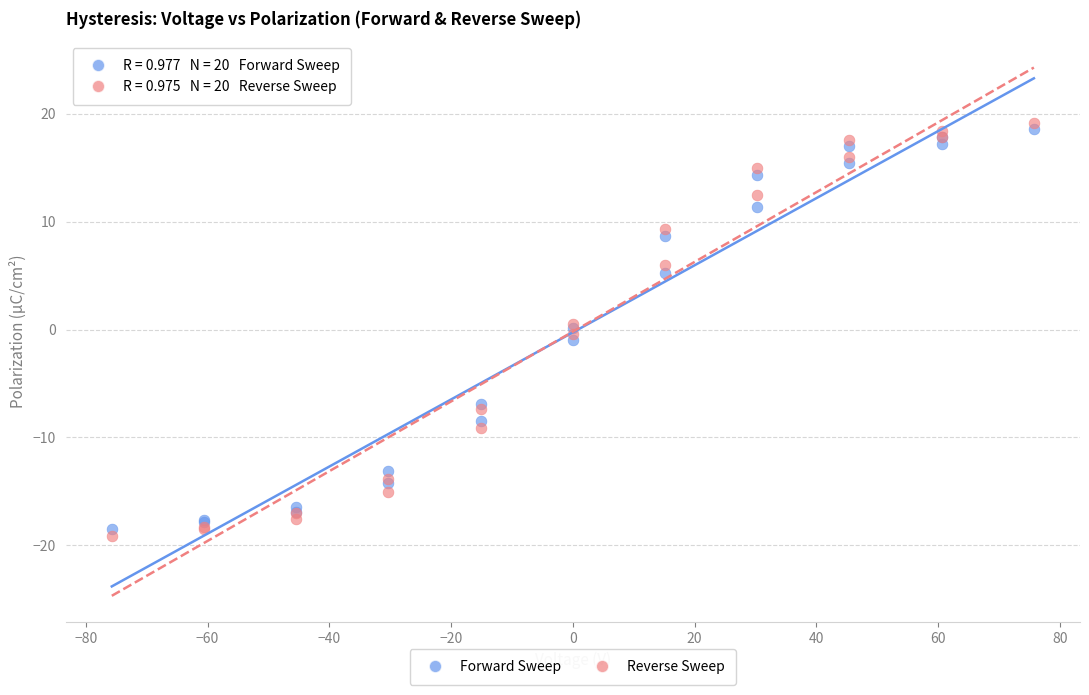

What are all the series names shown in the legend?

Forward Sweep, Reverse Sweep